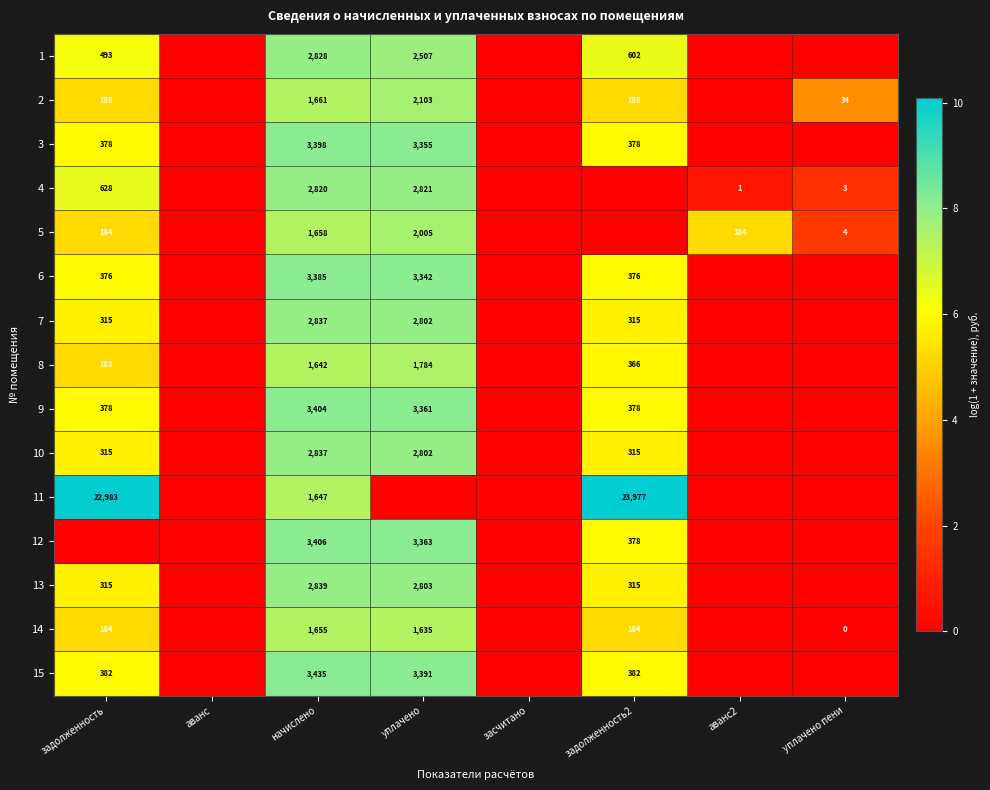

The value of 1 at задолженность2 is 399. True or false?

False